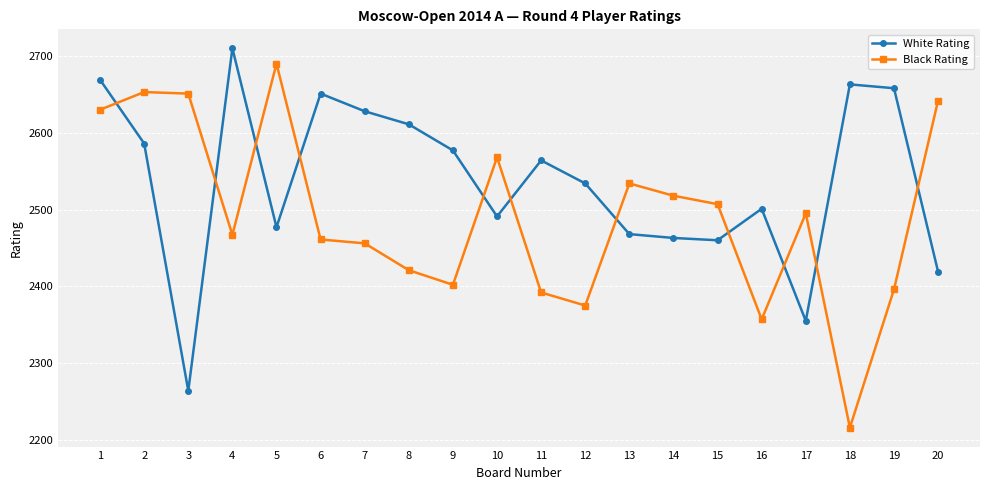

What are all the series names shown in the legend?

White Rating, Black Rating